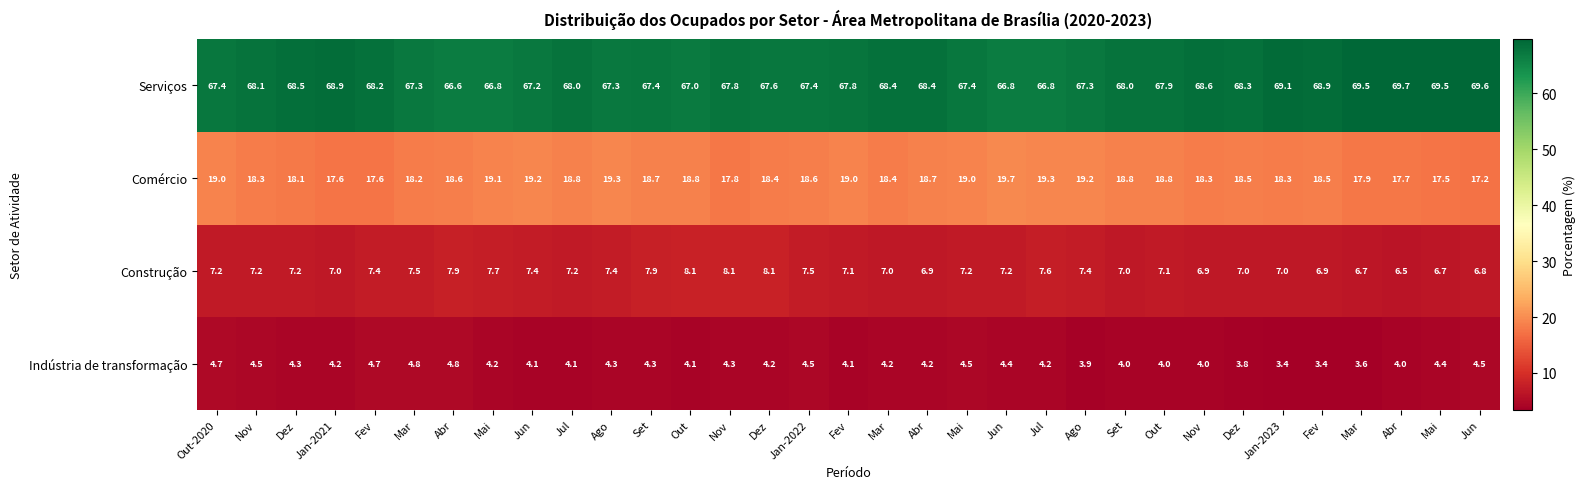

At which category is the sum across all series the highest?

Out-2020